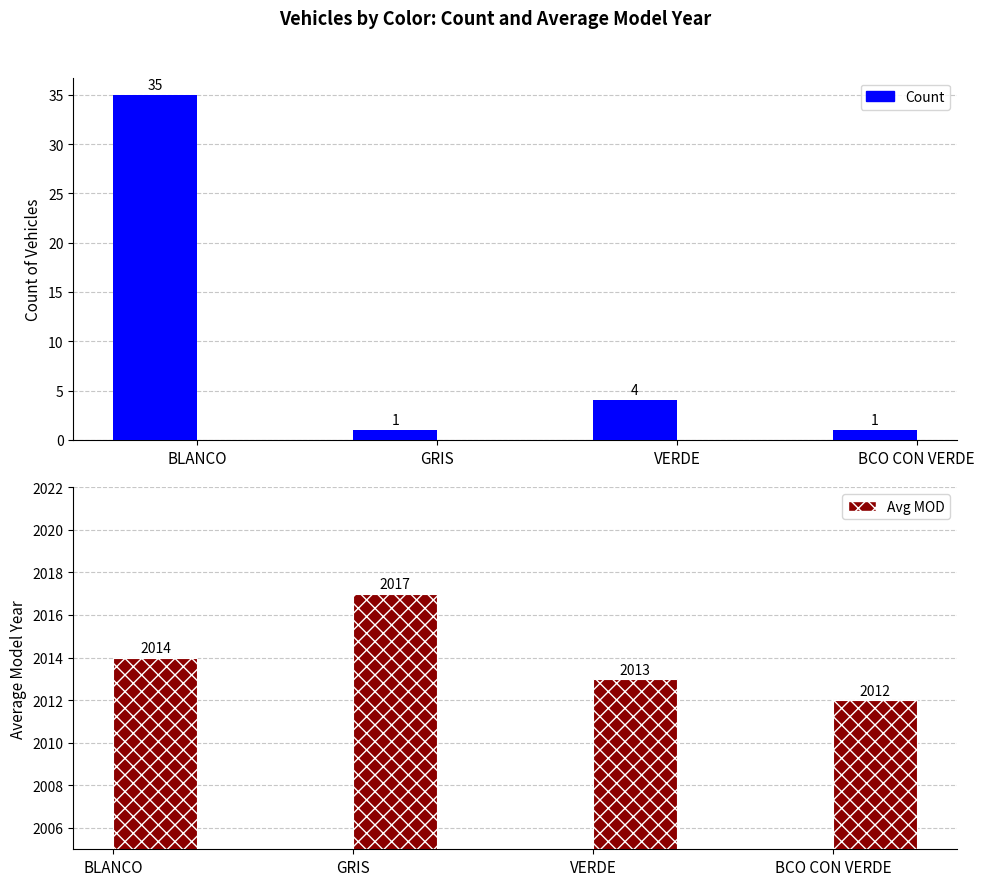

Which series has the largest total across all categories?

Avg MOD